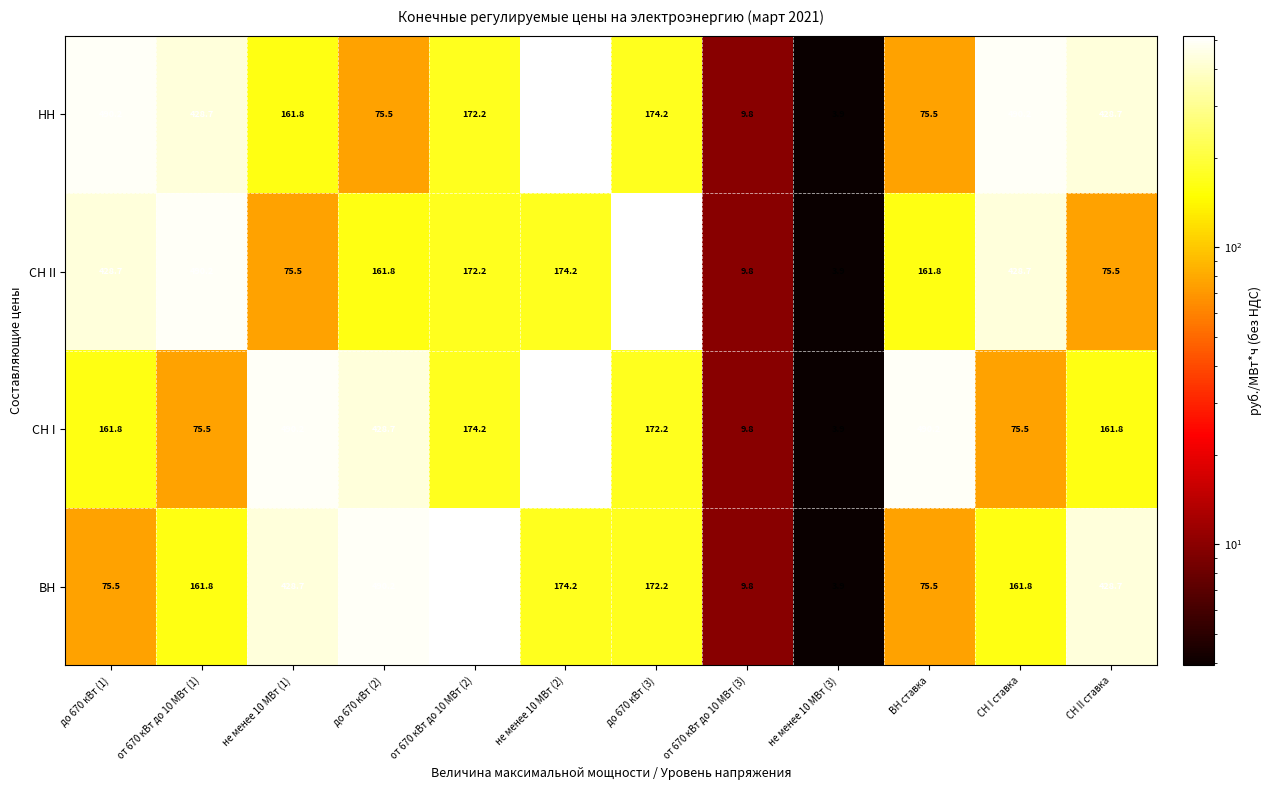

What value does the ВН series have at до 670 кВт (3)?

172.2